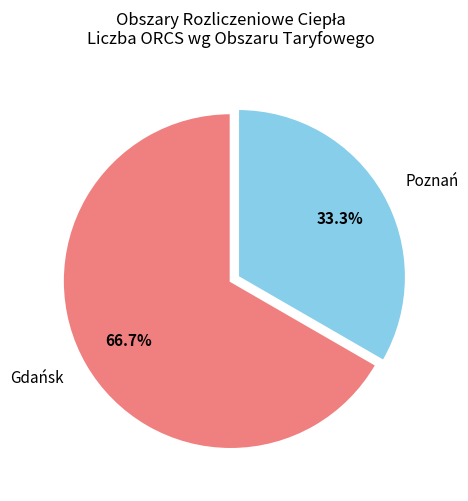

Rank the categories by value from highest to lowest.

Gdańsk, Poznań